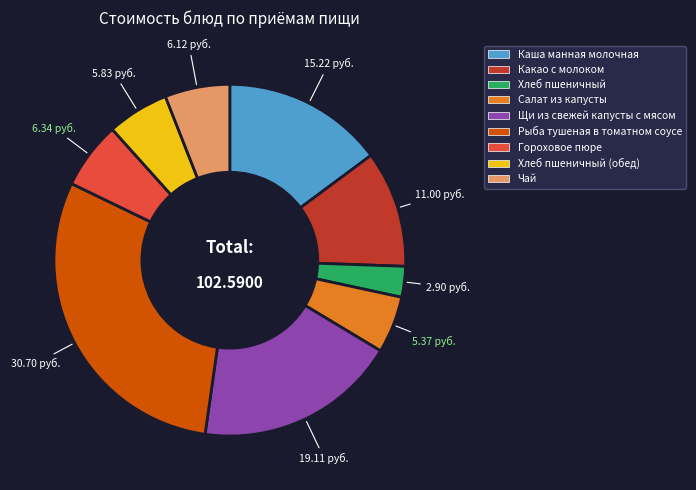

Does any single category account for the majority?

No